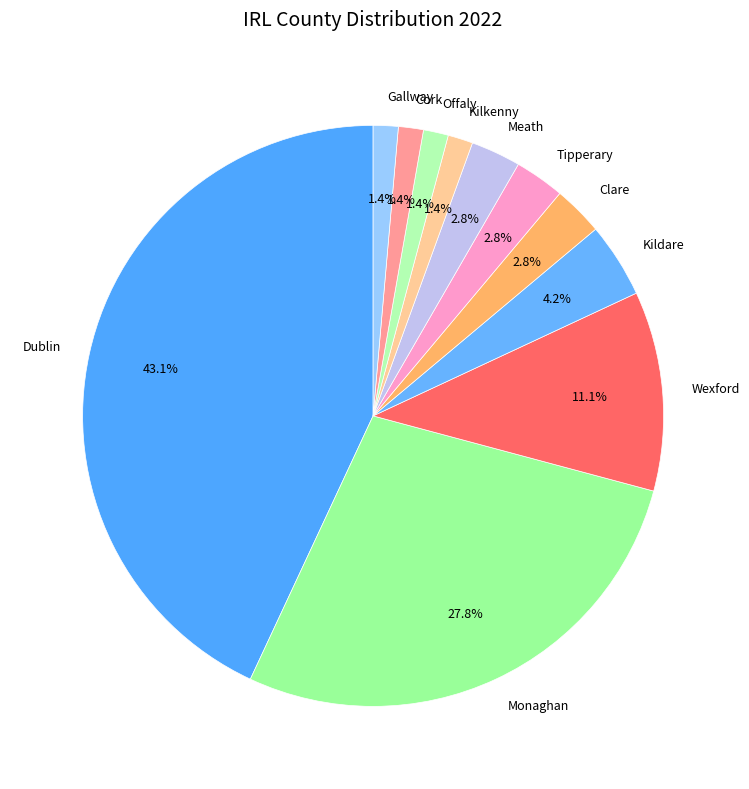

What percentage do Tipperary and Dublin together represent?

45.8%